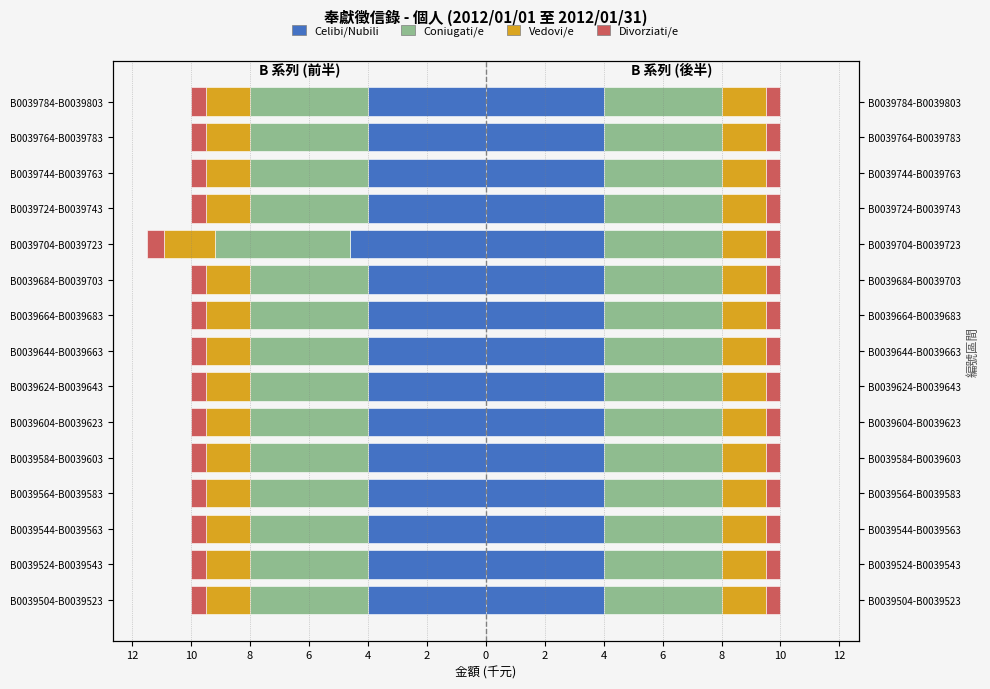

True or false: Vedovi/e has a value of 0.8 at 8.

True